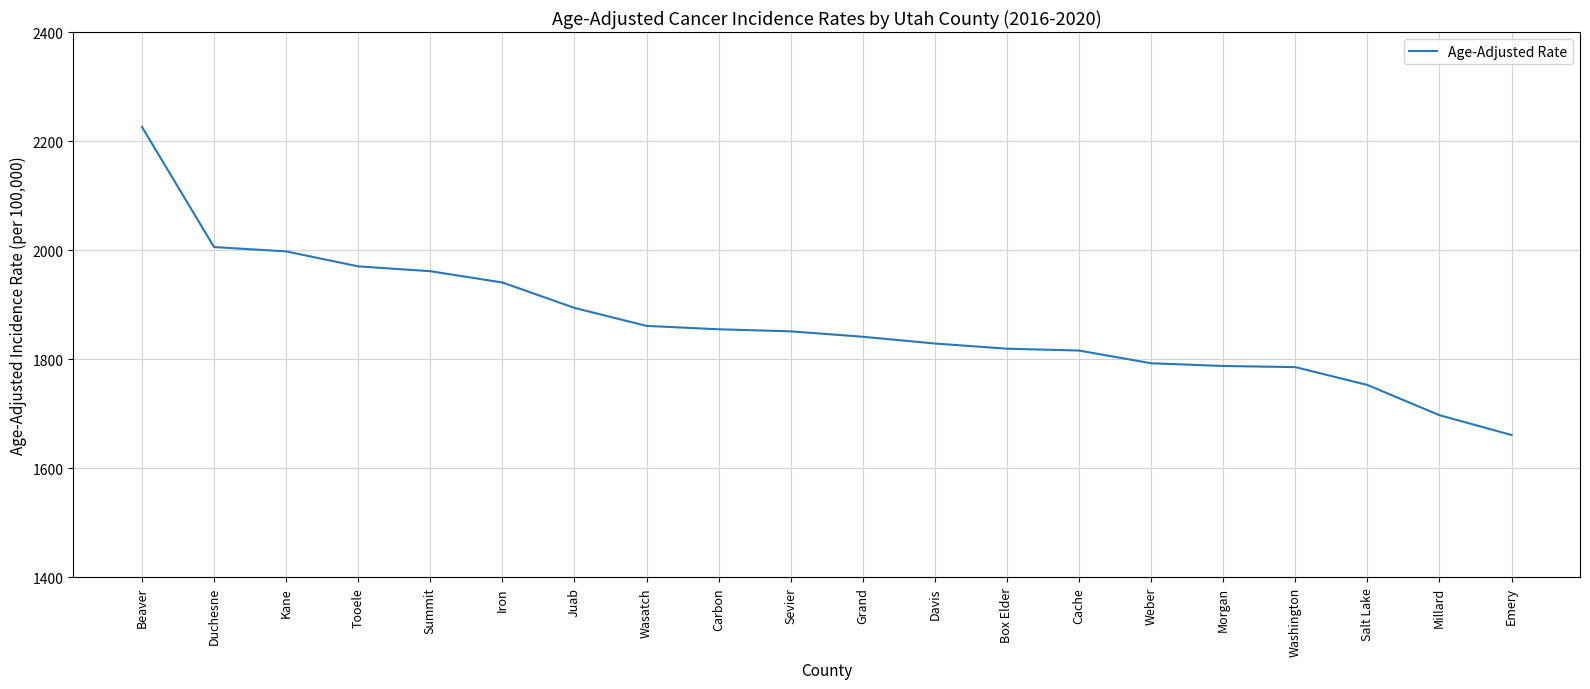

What is the approximate value at Millard?

1697.4